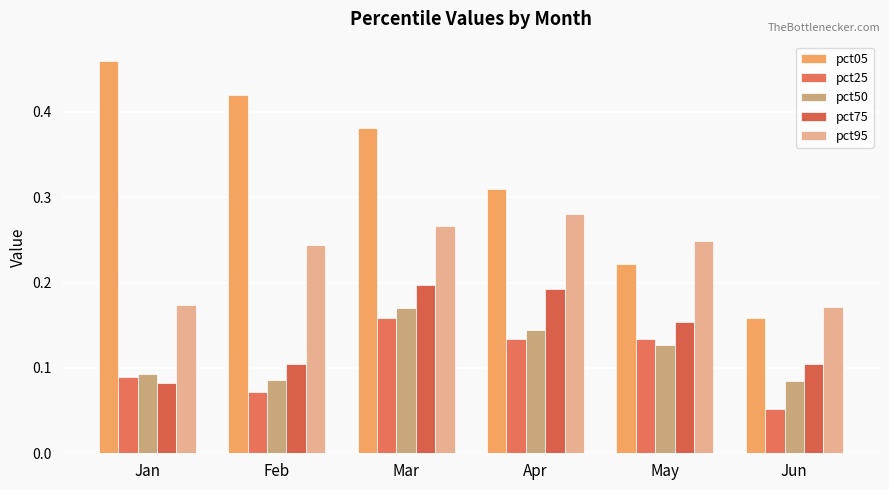

What is the sum of the pct05 values at Feb and Mar?

0.8